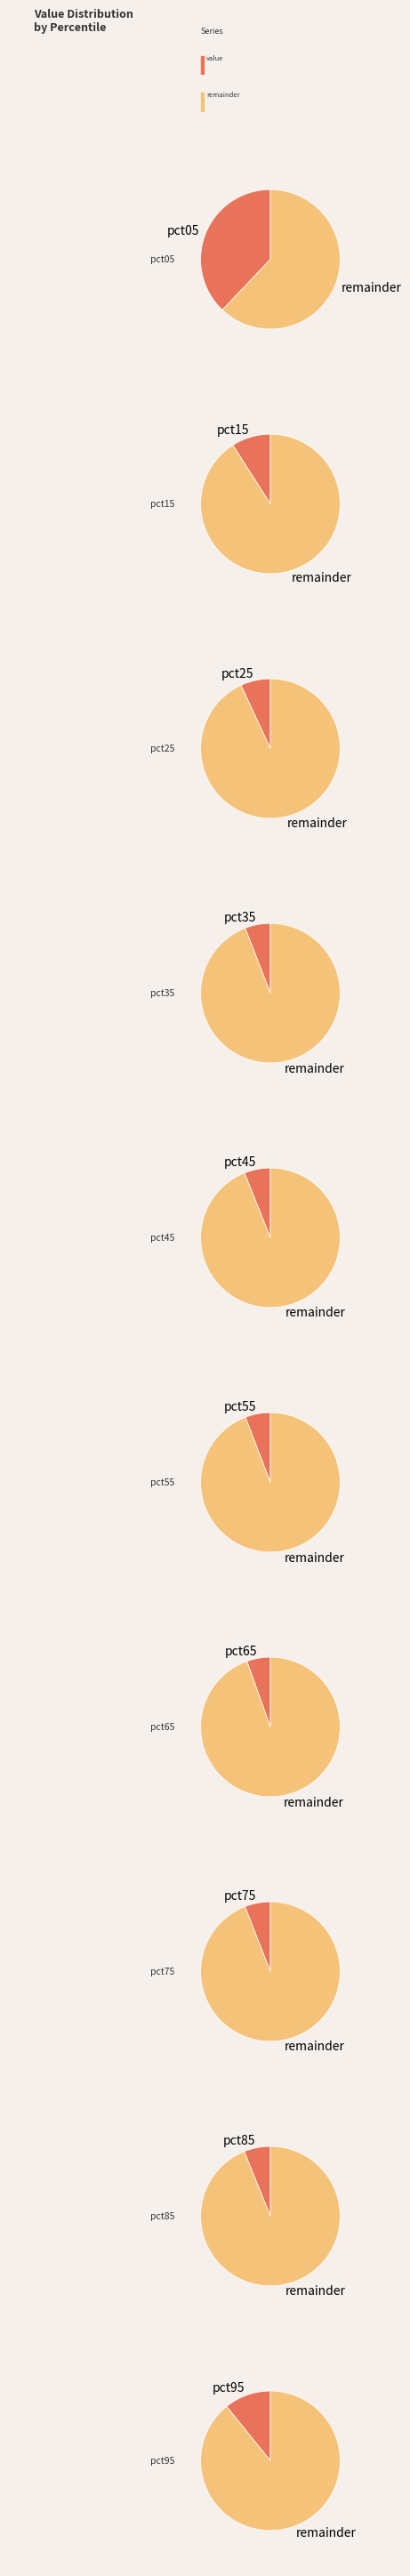

Which slice is the smallest?

pct65